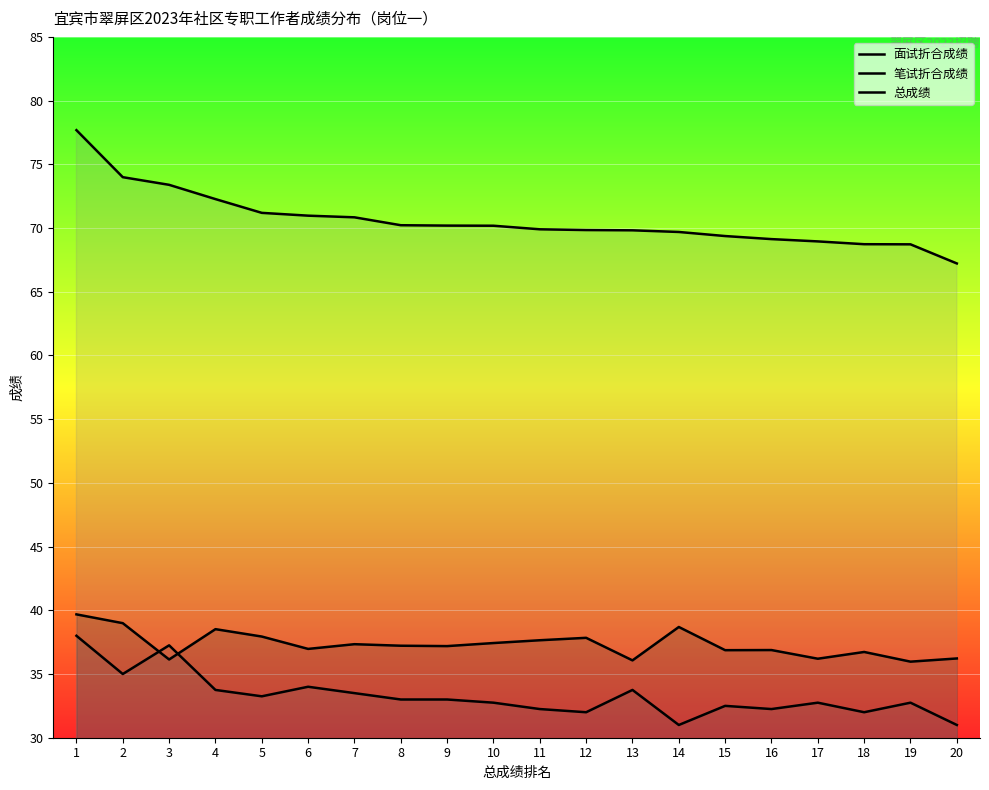

What value does the 总成绩 series have at 7?

70.8